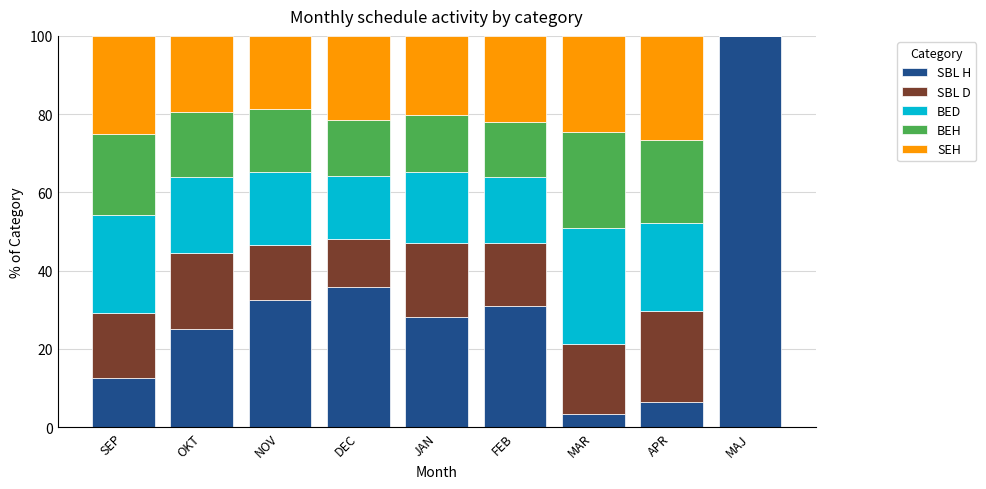

Read the SBL H value at SEP.

12.5